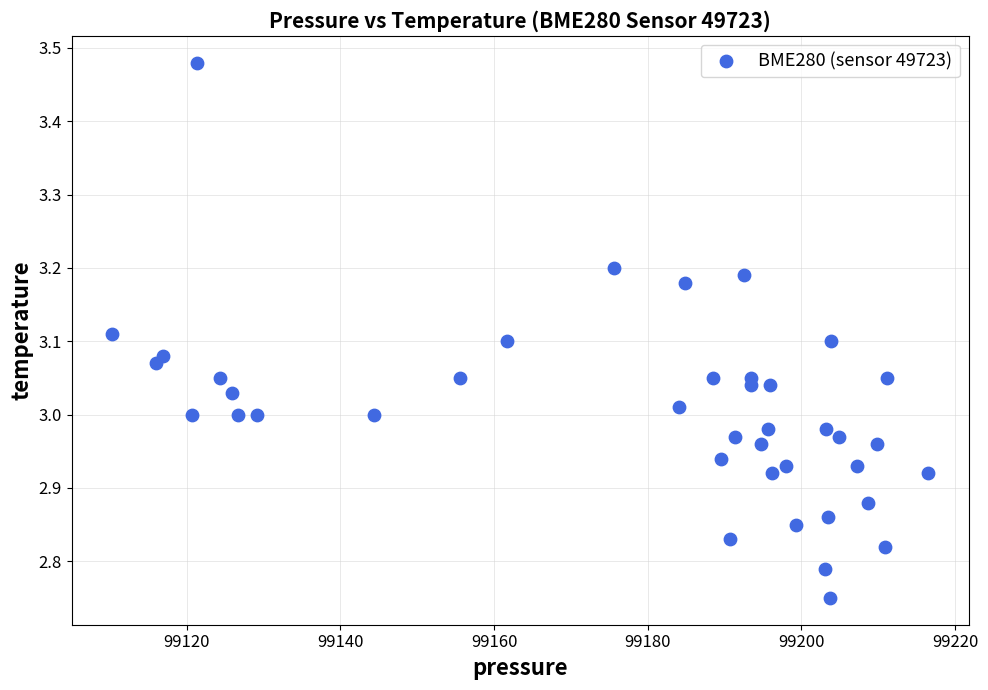

What is the range of Y values (max minus min)?

0.7